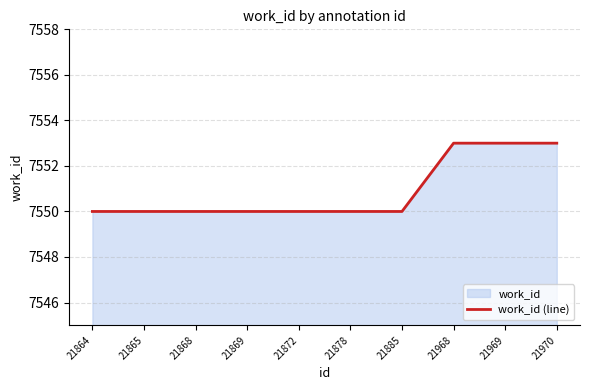

What is the smallest value displayed?

7550